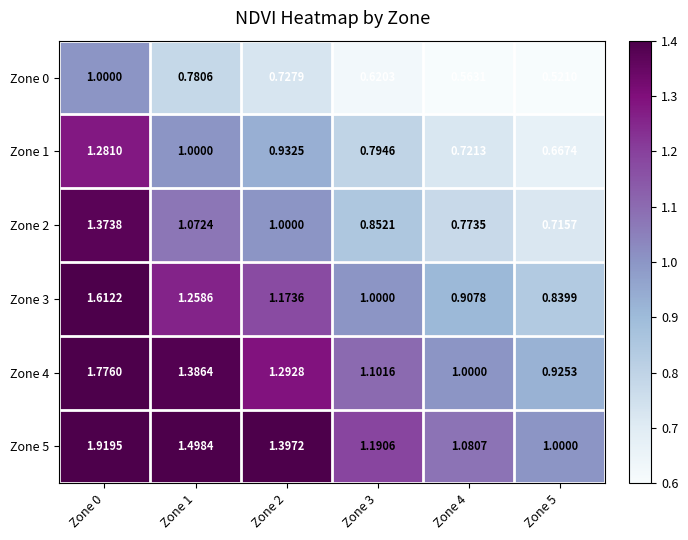

Is the value of Zone 4 at Zone 1 greater than the value of Zone 5 at Zone 2?

No